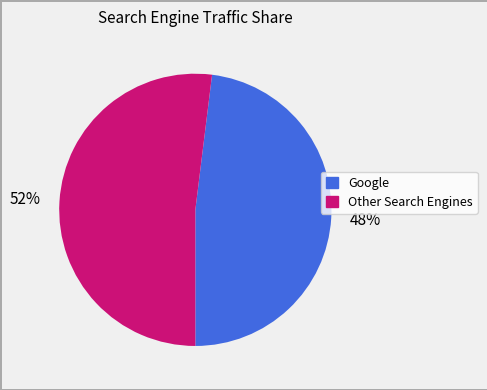

How many segments does this pie chart have?

2